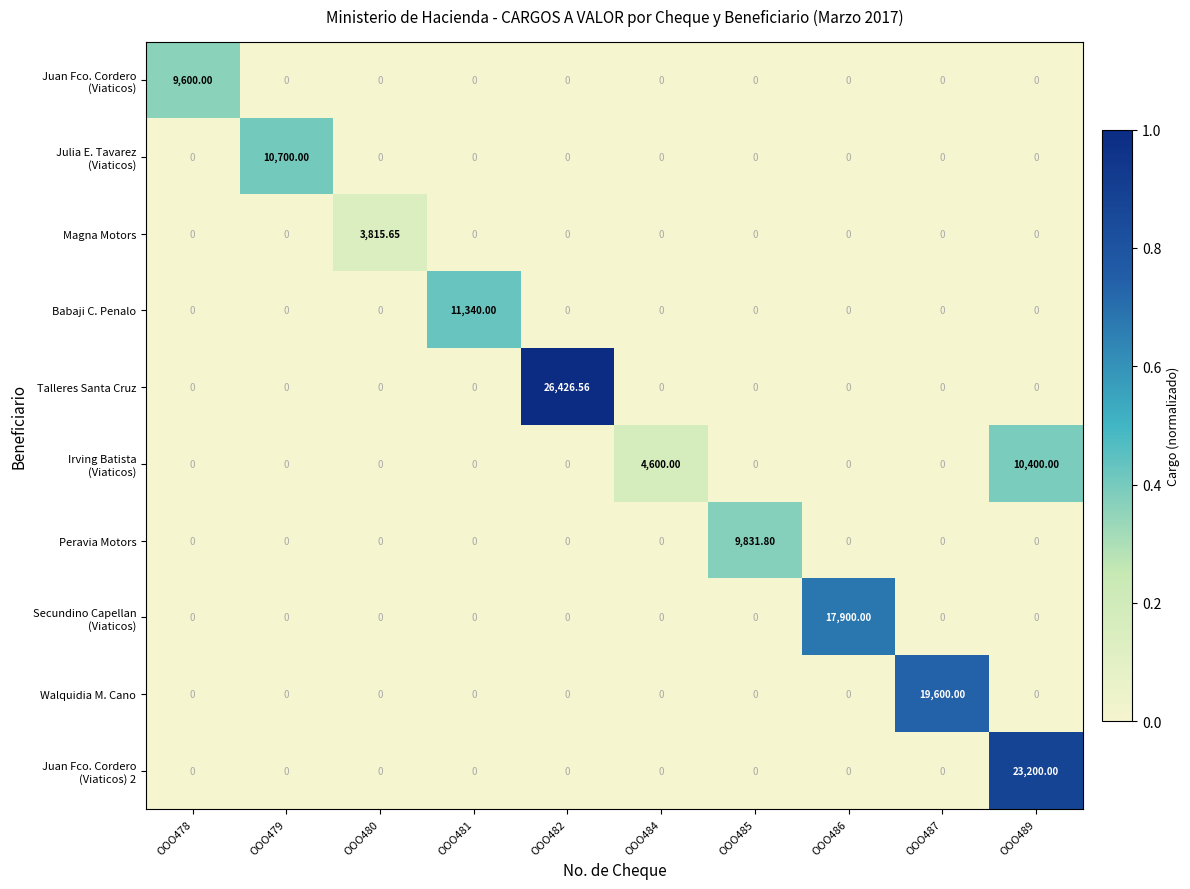

Which series has the widest spread of values?

Talleres Santa Cruz